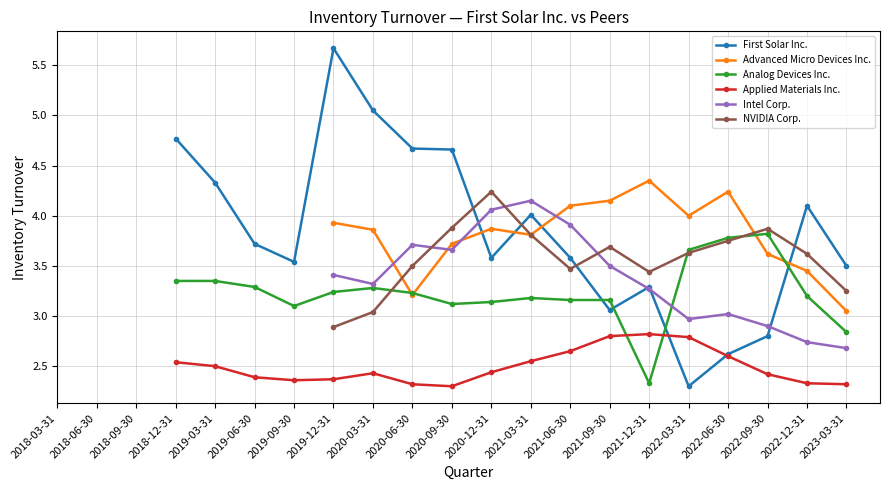

List the series in order of their peak value, highest first.

First Solar Inc., Advanced Micro Devices Inc., NVIDIA Corp., Intel Corp., Analog Devices Inc., Applied Materials Inc.